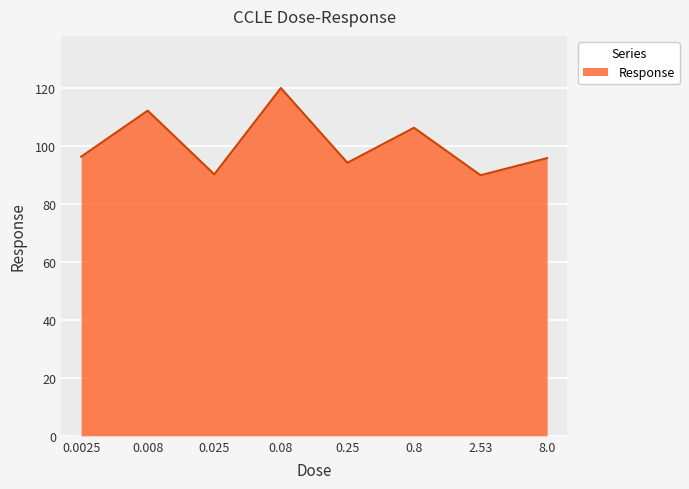

How many interior local peaks (higher than both neighbors) does the data have?

3